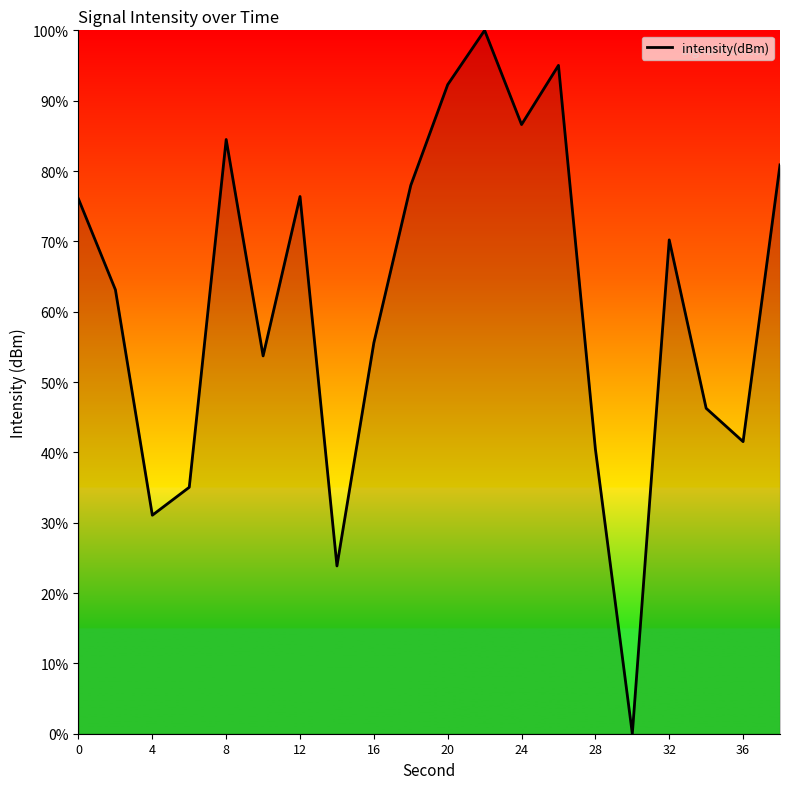

What is the maximum value shown in the chart?

100.0